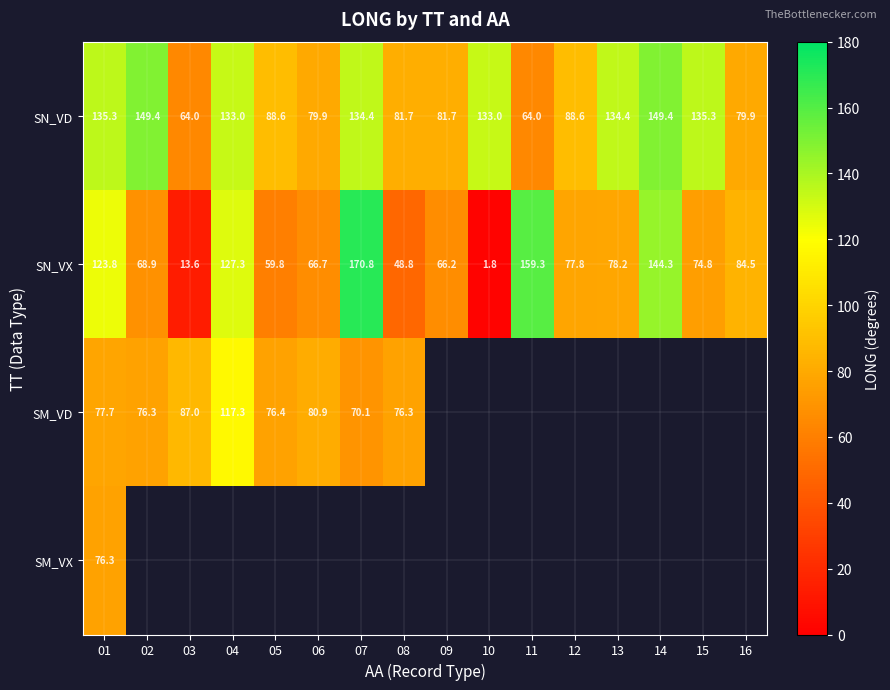

Rank the categories by SN_VX value from highest to lowest.

07, 11, 14, 04, 01, 16, 13, 12, 15, 02, 06, 09, 05, 08, 03, 10